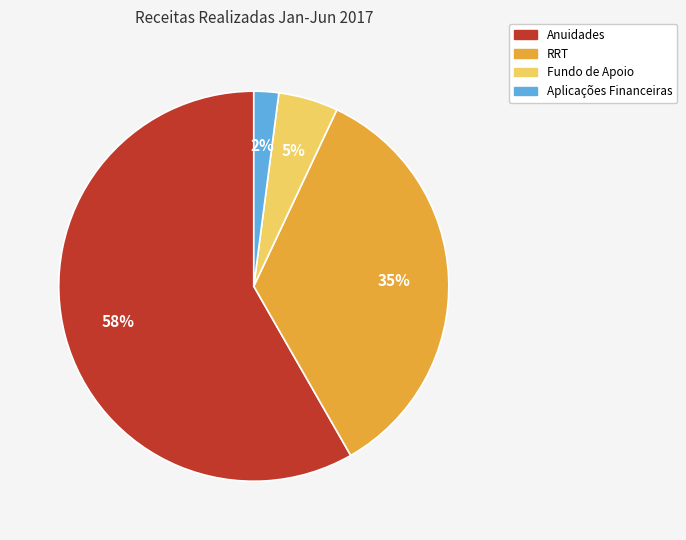

To the nearest percent, what portion does RRT represent?

35%